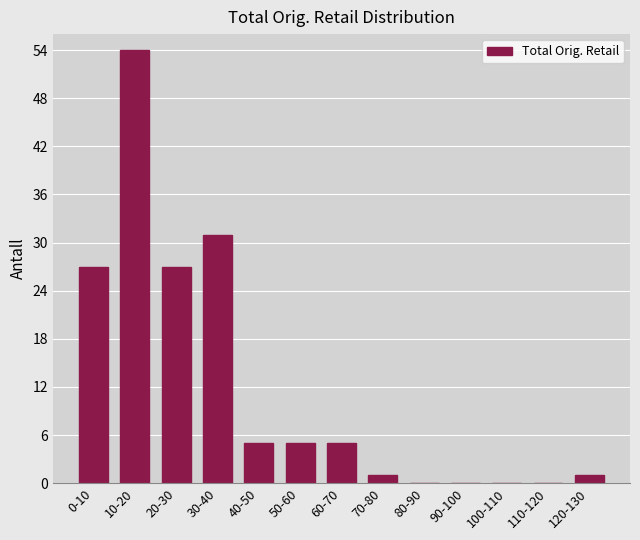

Reading left to right, extract all data points from this chart.

0-10=27	10-20=54	20-30=27	30-40=31	40-50=5	50-60=5	60-70=5	70-80=1	80-90=0	90-100=0	100-110=0	110-120=0	120-130=1